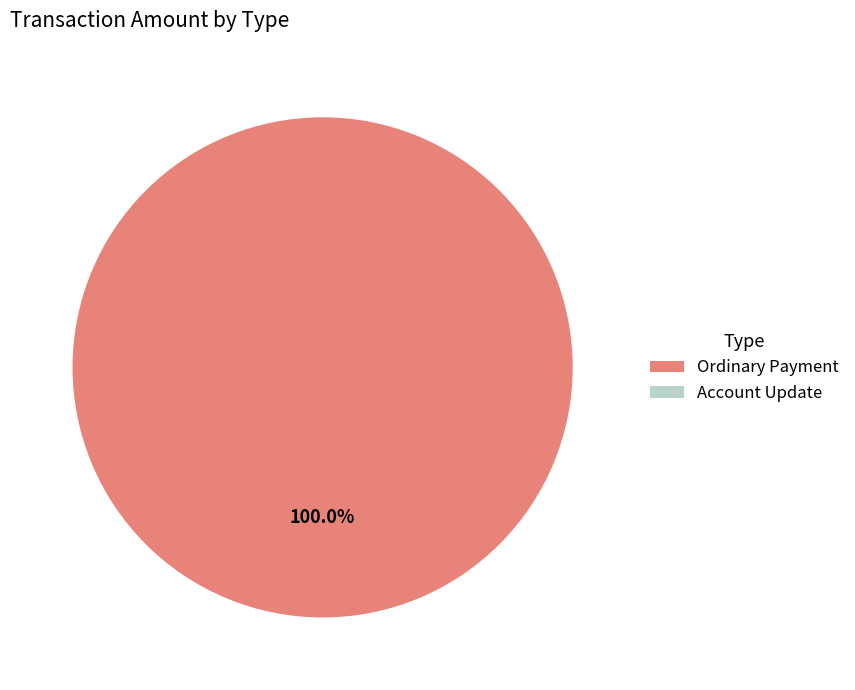

The Account Update slice represents 0% of the pie. True or false?

True